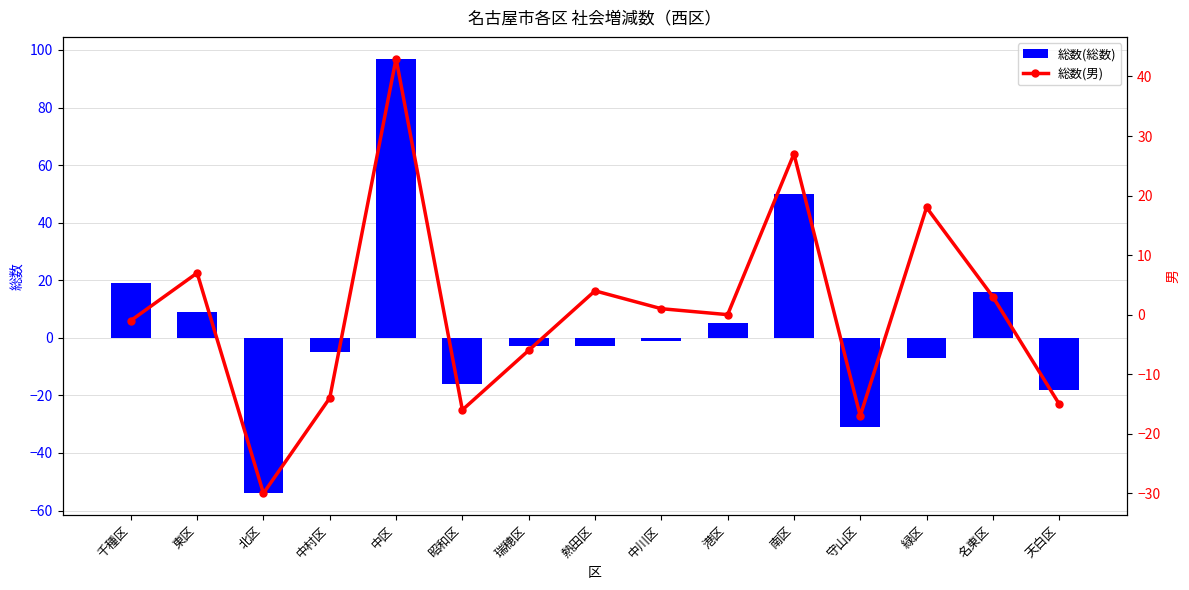

Reading left to right, list all the values displayed in this chart.

総数(総数): 千種区=19	東区=9	北区=-54	中村区=-5	中区=97	昭和区=-16	瑞穂区=-3	熱田区=-3	中川区=-1	港区=5	南区=50	守山区=-31	緑区=-7	名東区=16	天白区=-18
総数(男): 千種区=-1	東区=7	北区=-30	中村区=-14	中区=43	昭和区=-16	瑞穂区=-6	熱田区=4	中川区=1	港区=0	南区=27	守山区=-17	緑区=18	名東区=3	天白区=-15